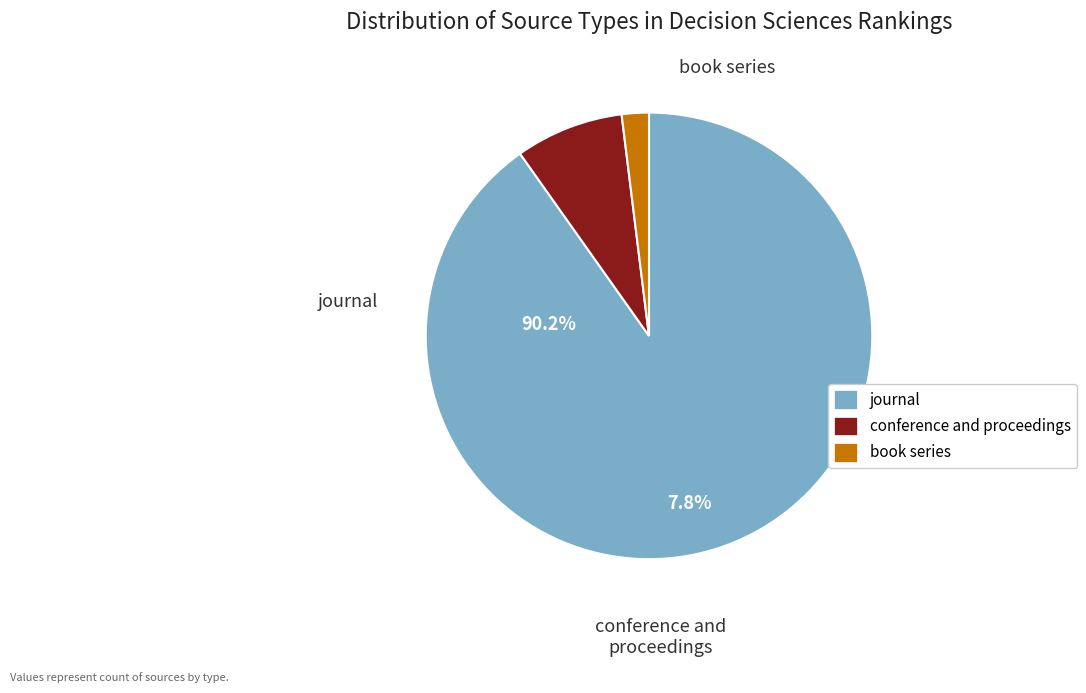

Which has a higher value, conference and proceedings or book series?

conference and proceedings